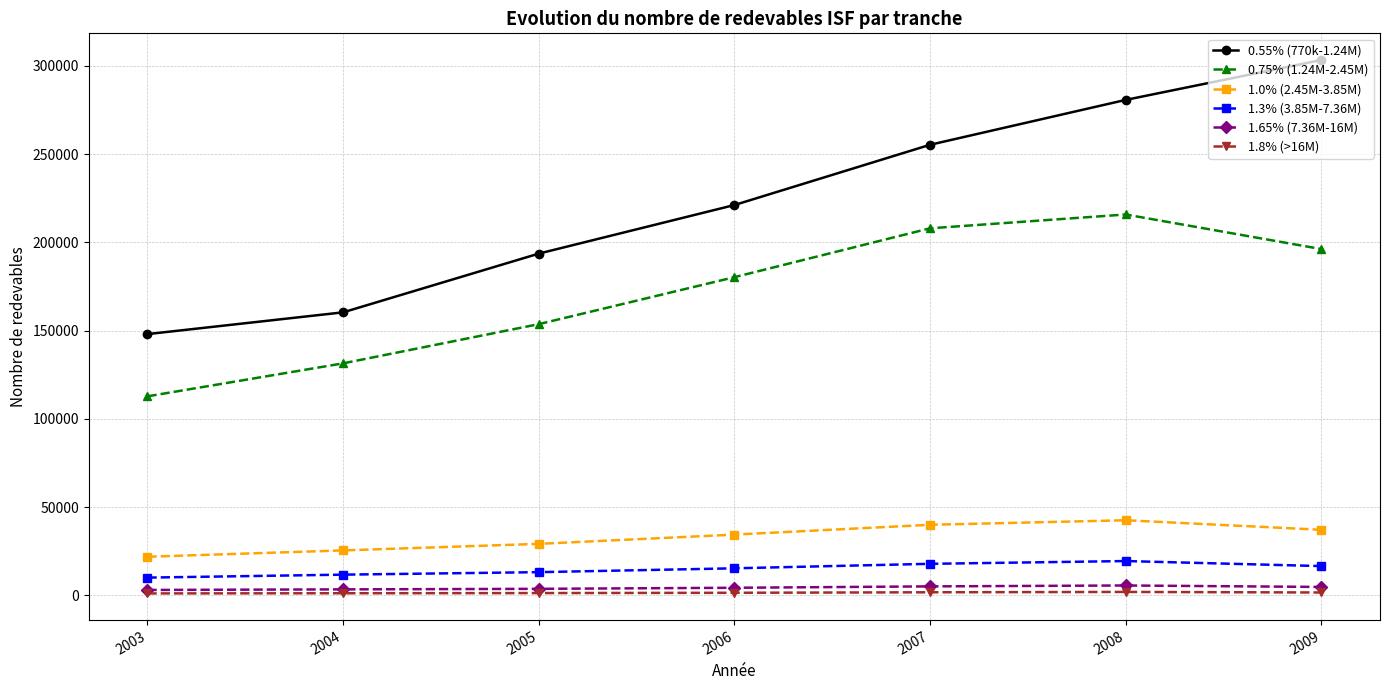

What is the smallest value displayed?

1074